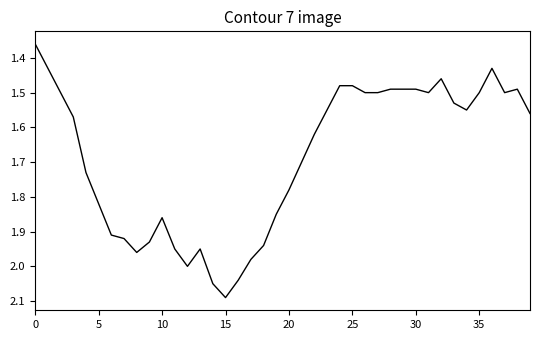

How many lines are shown in the chart?

1